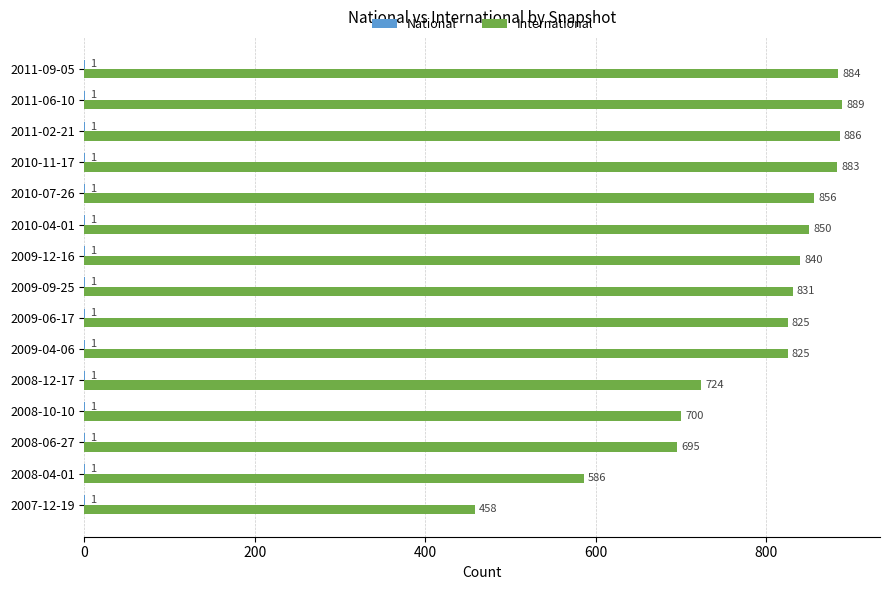

Which category has the highest value across all series?

2011-06-10